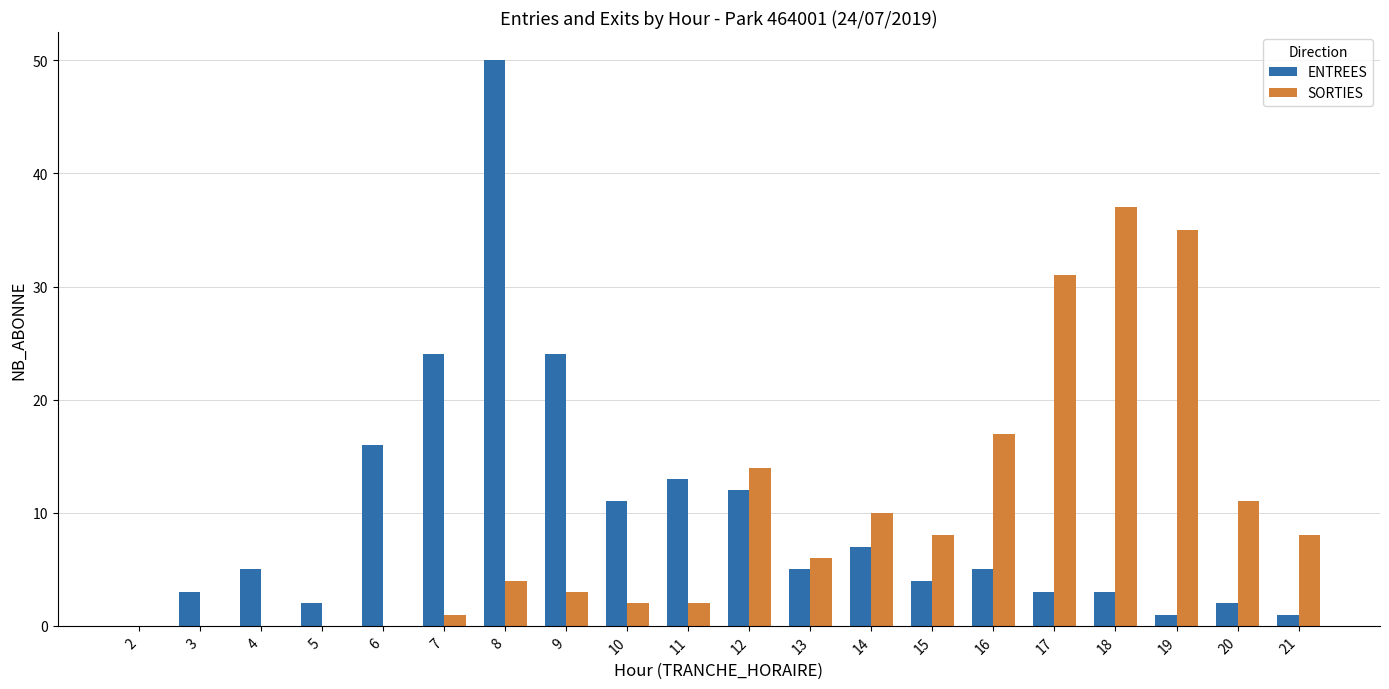

Is it true that ENTREES equals 3 at 3?

True